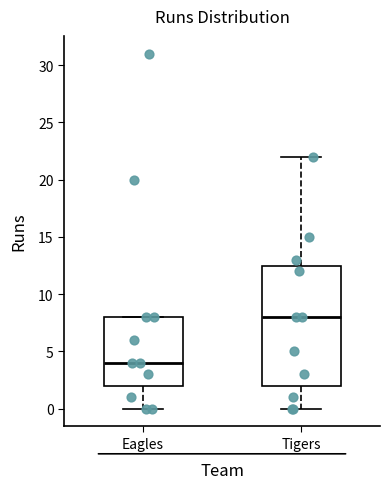

Which box has the highest median line?

Tigers